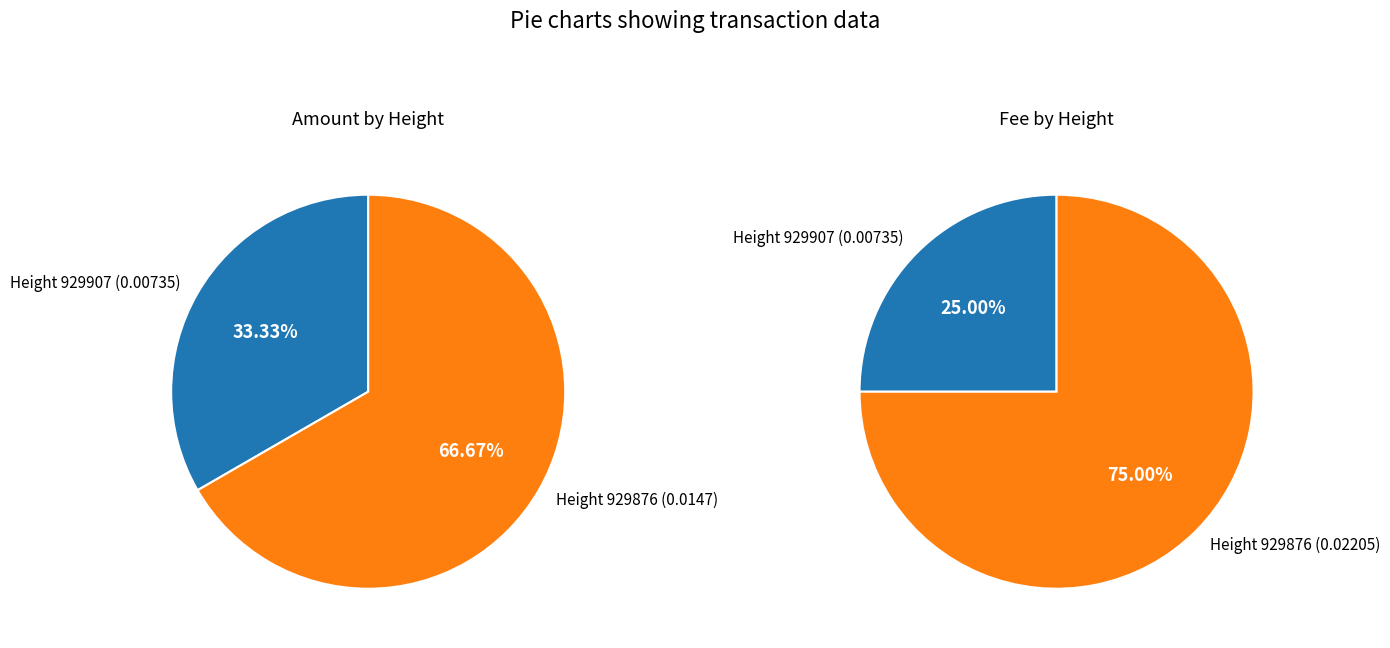

To the nearest percent, what portion does 929907 represent?

33%